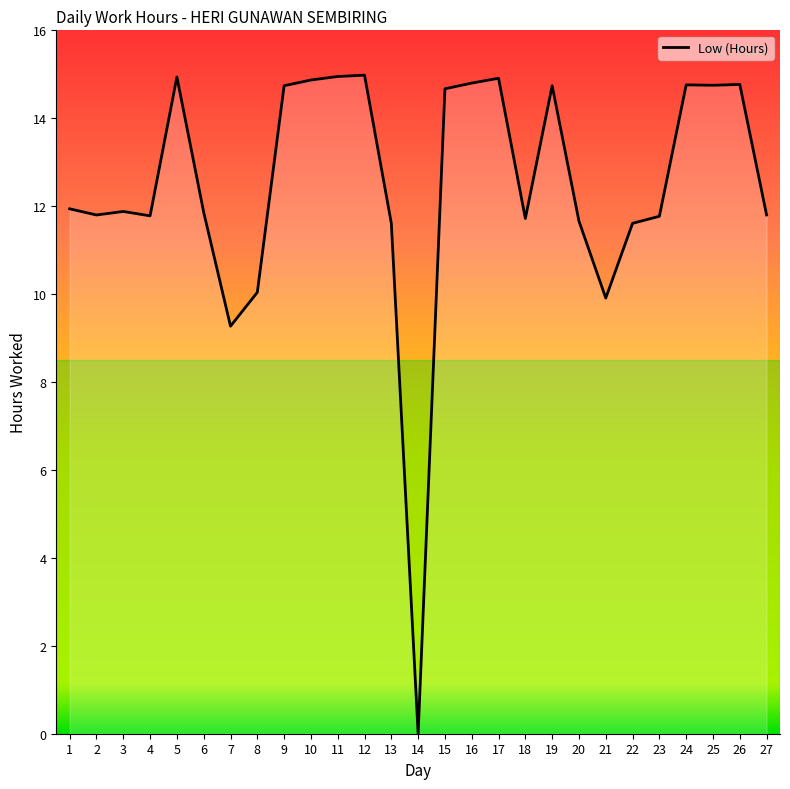

What is the ratio of the value at 5 to the value at 24?

1.0